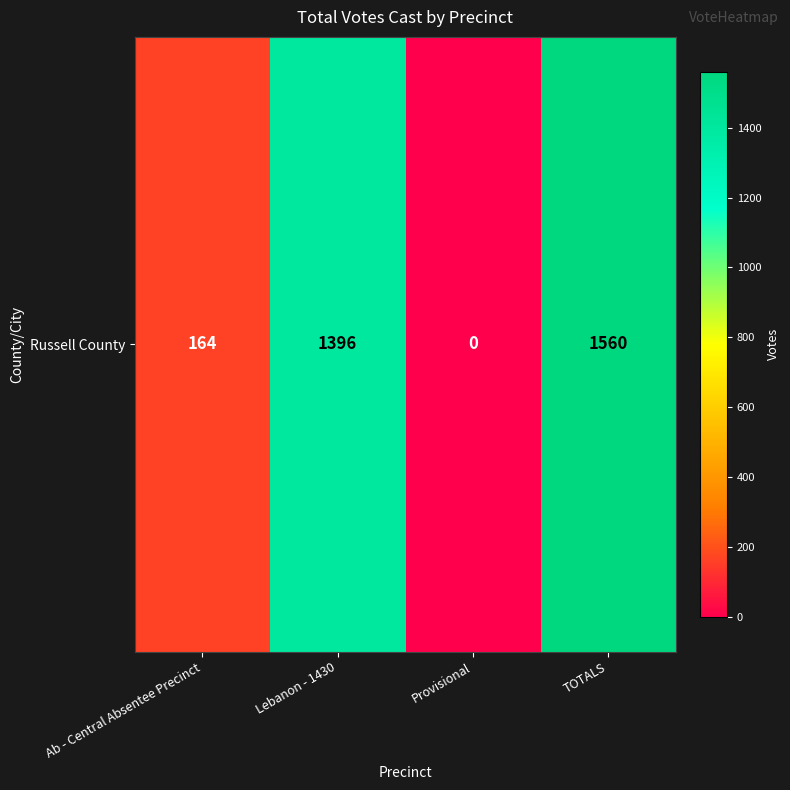

List the labels in order of value, largest first.

TOTALS, Lebanon - 1430, Ab - Central Absentee Precinct, Provisional